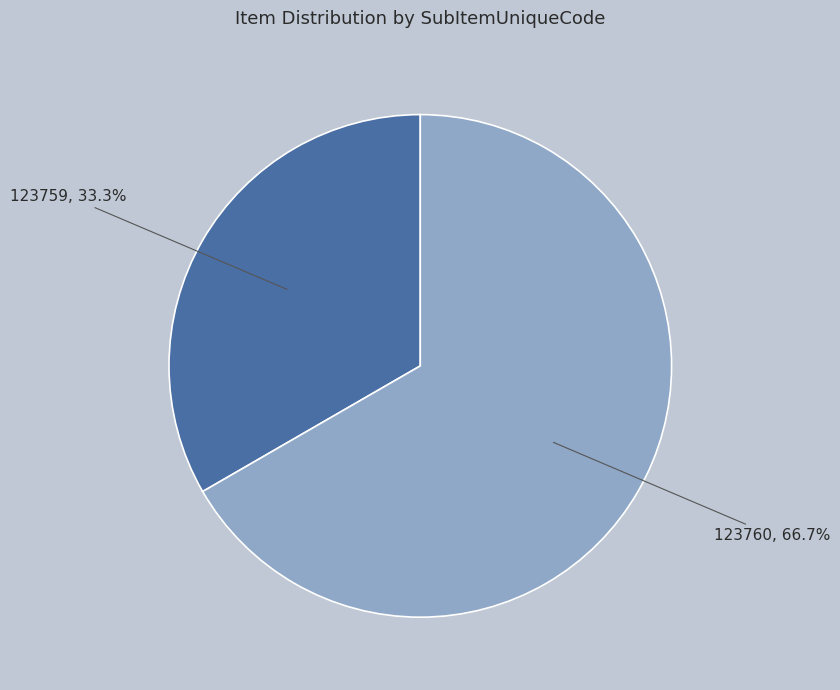

Is there any slice that represents more than half of the pie?

Yes